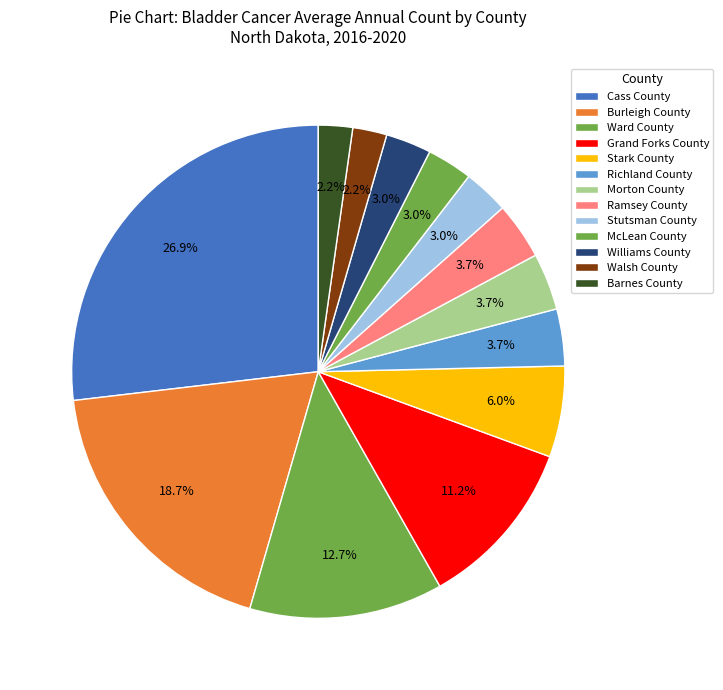

Which has a higher value, McLean County or Stutsman County?

McLean County